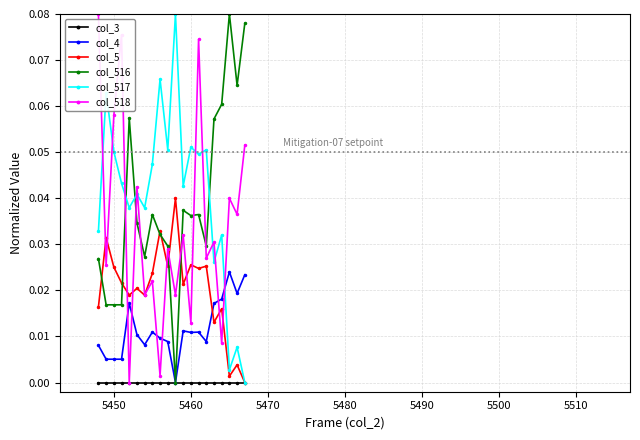

How many positive values does the col_4 series have?

19